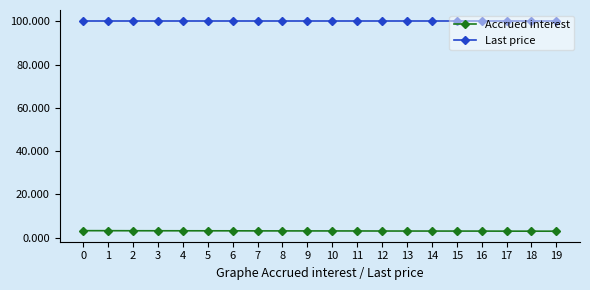

True or false: Accrued interest has a value of 3.2 at 0.

True